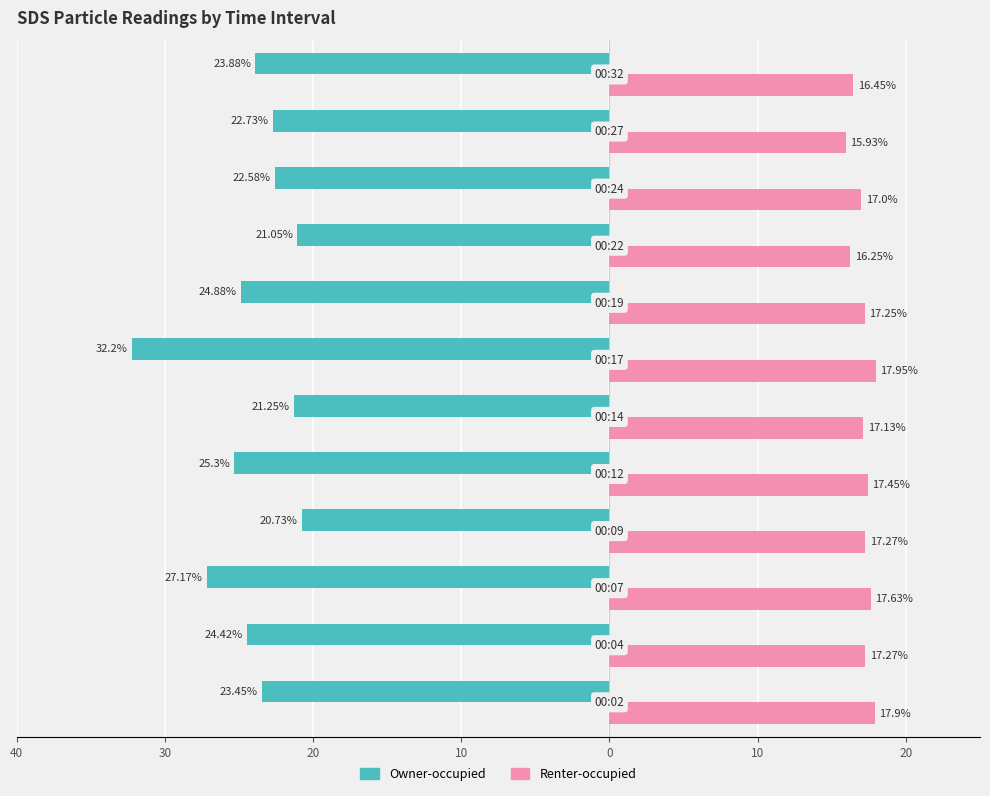

What are all the series names shown in the legend?

Owner-occupied, Renter-occupied